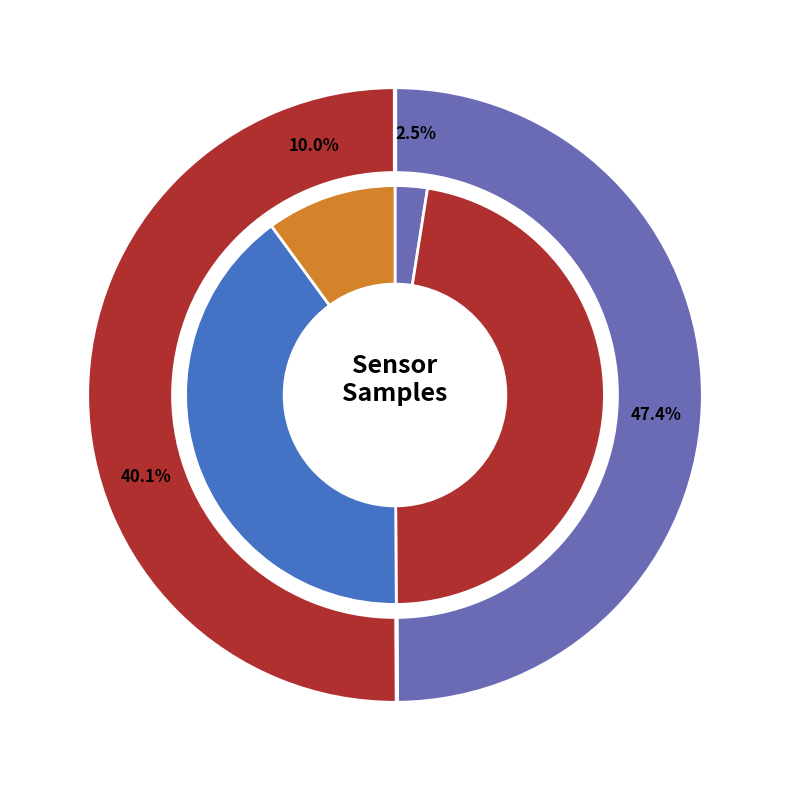

Does 27 account for over 50% of the chart?

No